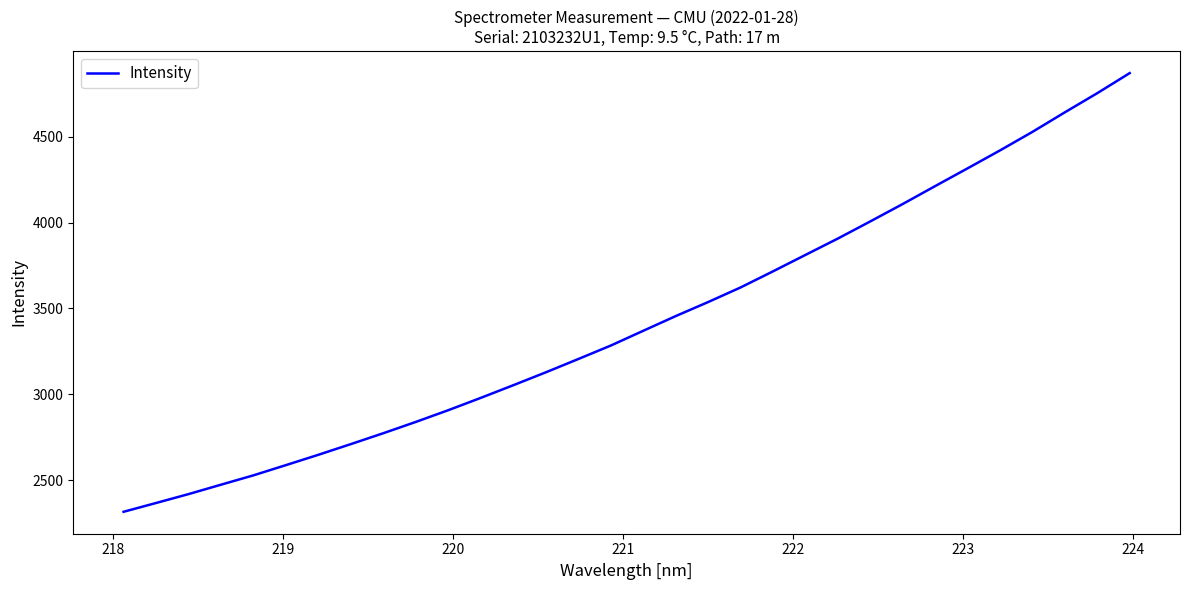

What is the greatest value displayed?

4869.6